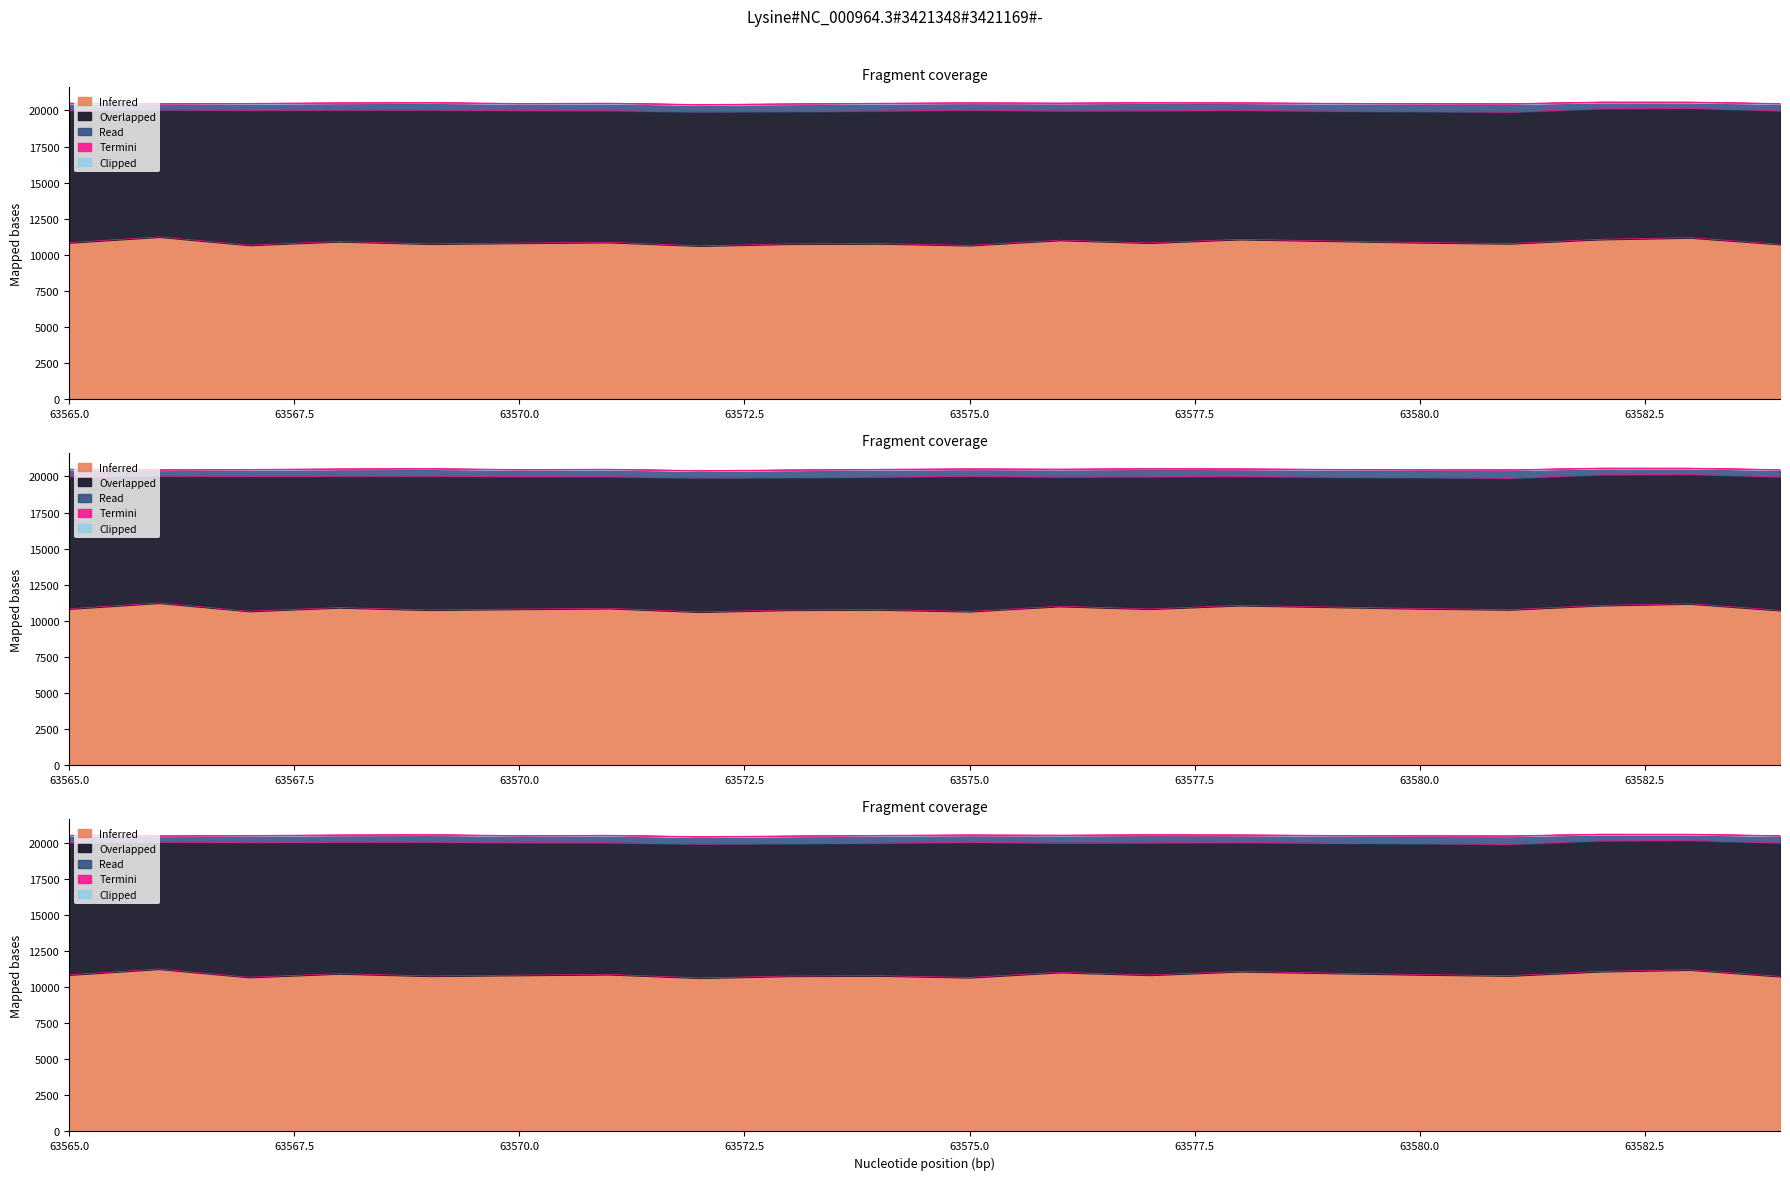

Which series has the widest spread of values?

Inferred